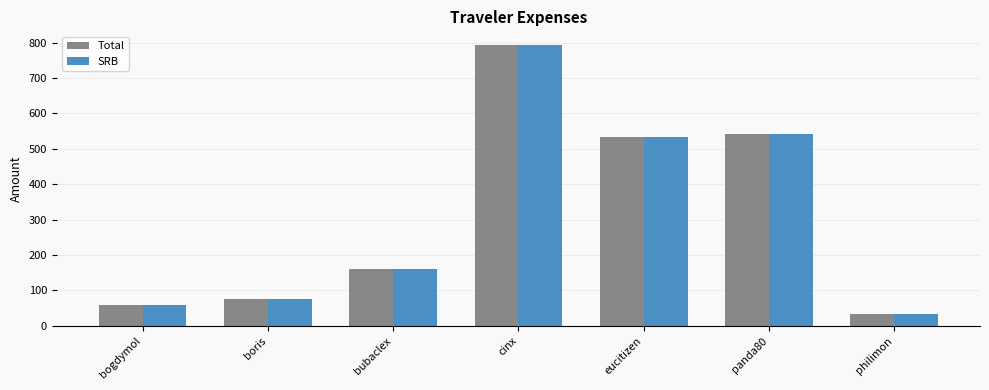

What is the total value across all series at bogdymol?

117.9